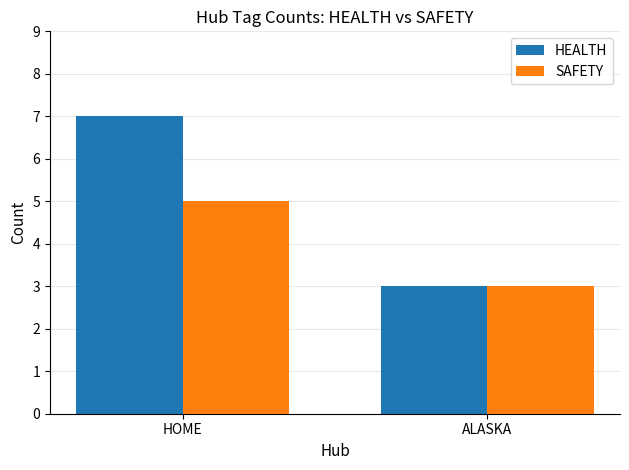

List the series in order of their peak value, highest first.

HEALTH, SAFETY